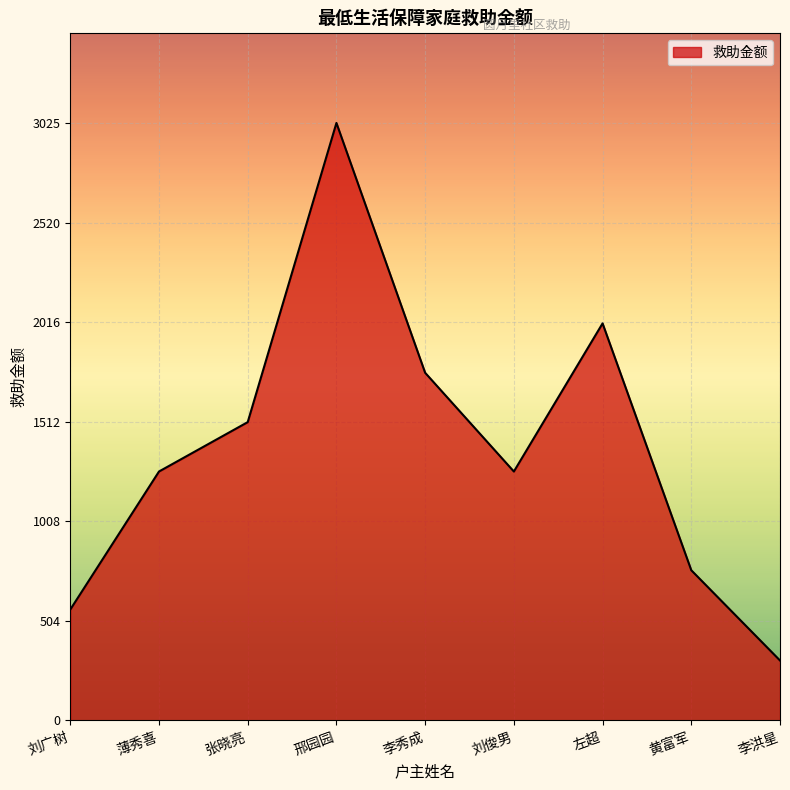

What is the difference between the values at 李秀成 and 邢园园?

1265